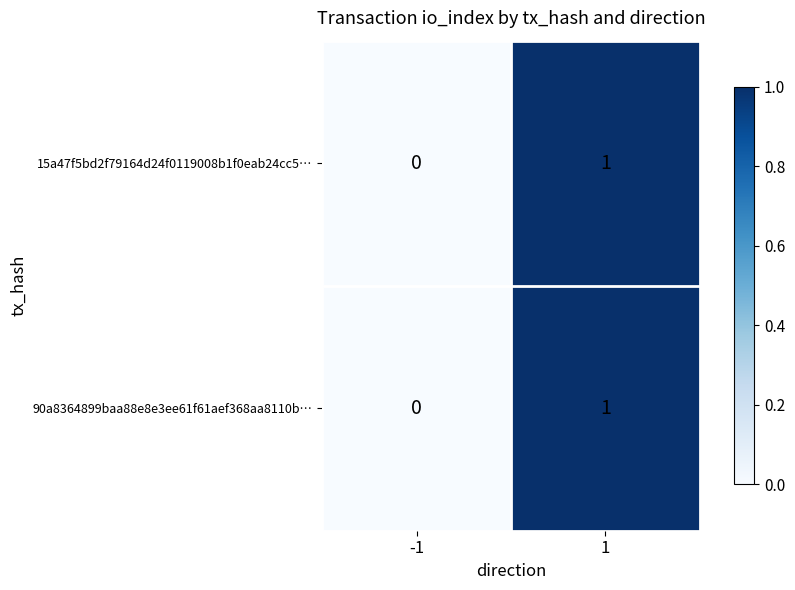

Is the value of 15a47f5bd2f79164d24f0119008b1f0eab24cc5… at 1 greater than the value of 90a8364899baa88e8e3ee61f61aef368aa8110b… at -1?

Yes